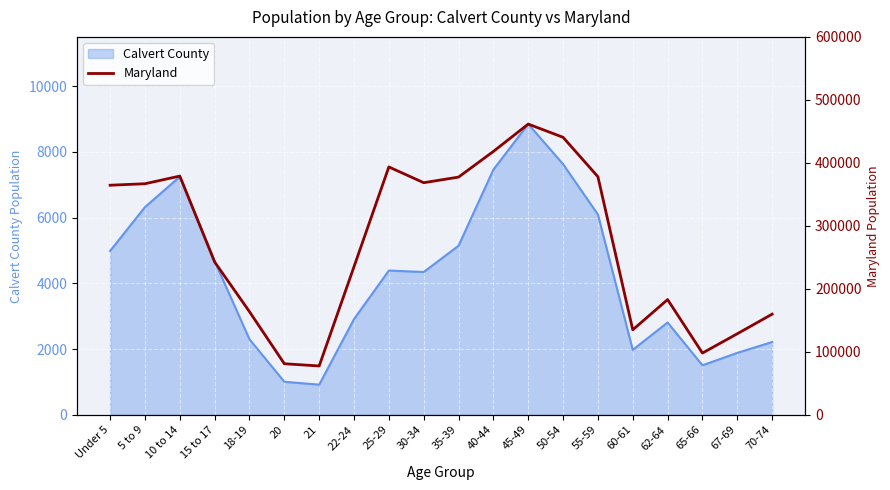

At which category does the data reach its first local valley?

21